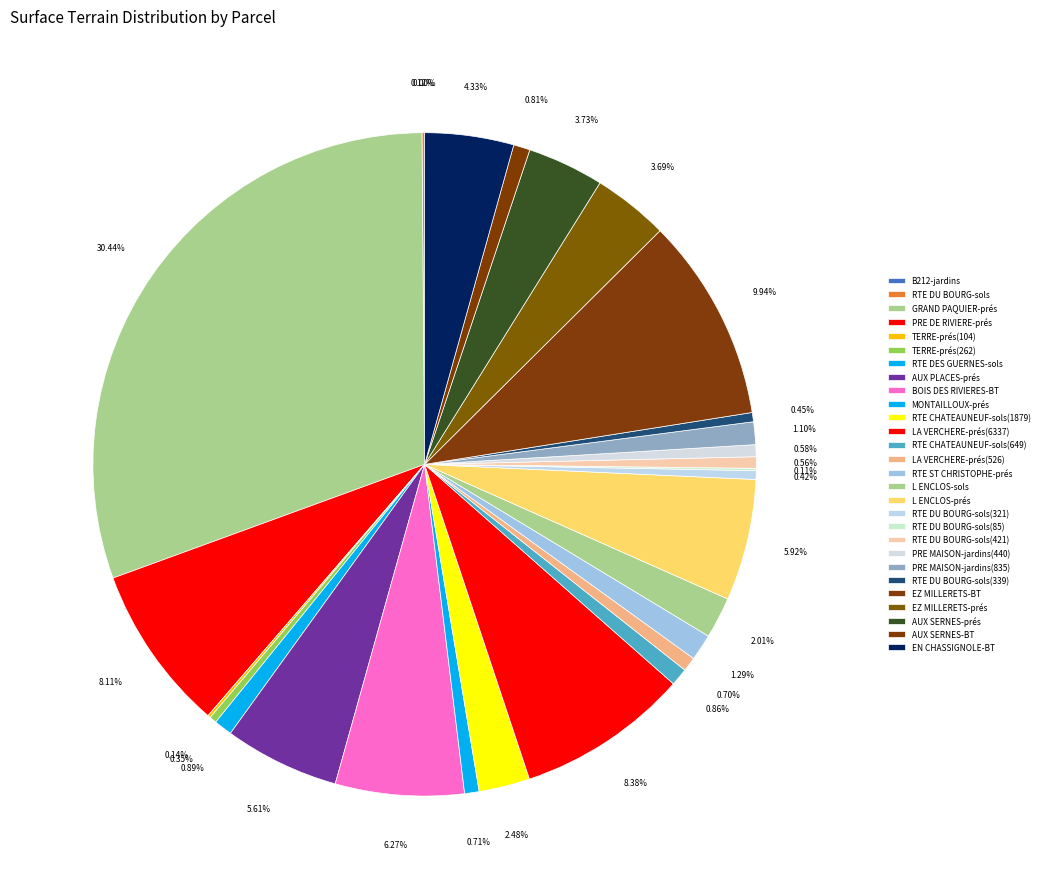

Which slice is the largest?

GRAND PAQUIER-prés